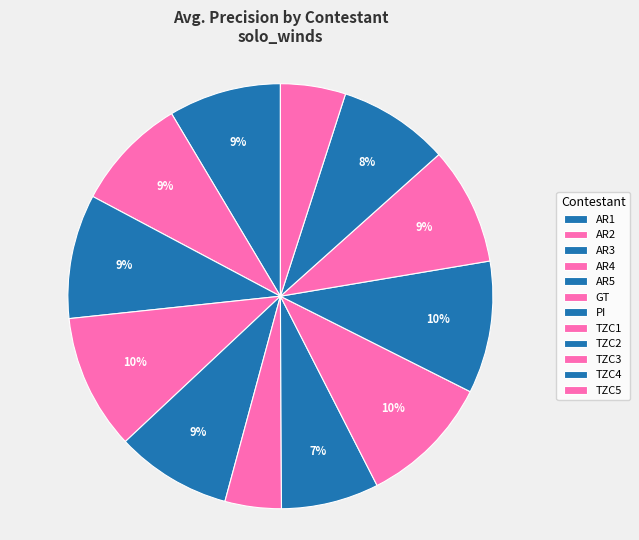

What is the change in value from AR1 to AR3?

+0.1